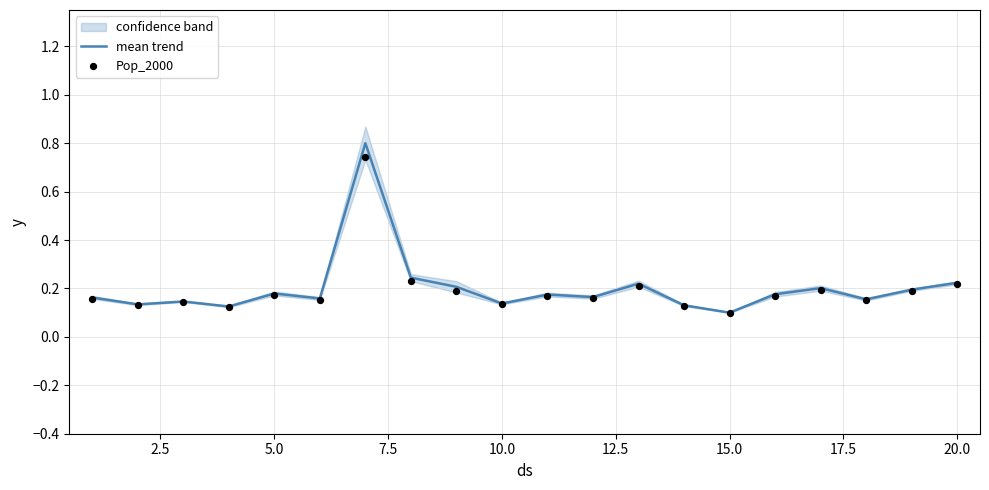

Is the value of Pop_2000 at 17 greater than the value of mean trend at 17.5?

No